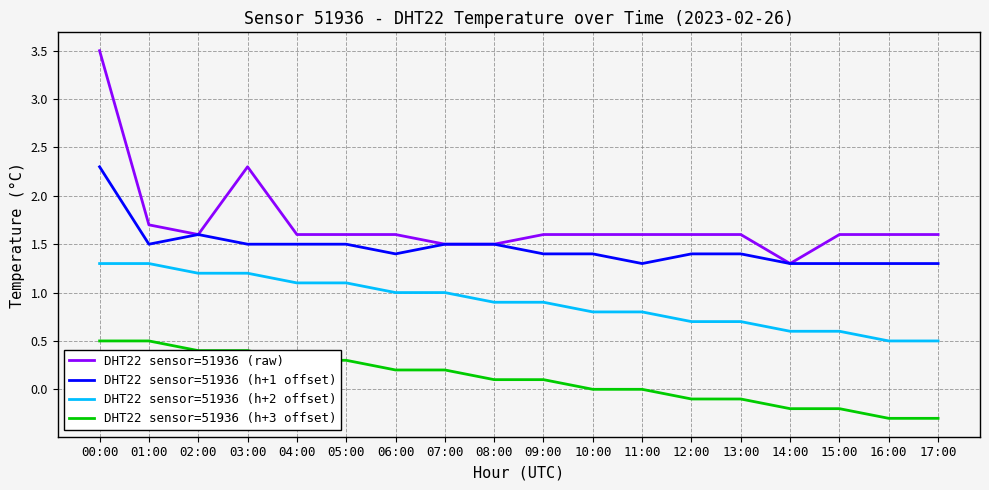

True or false: DHT22 sensor=51936 (raw) has a value of 1.5 at 07:00.

True